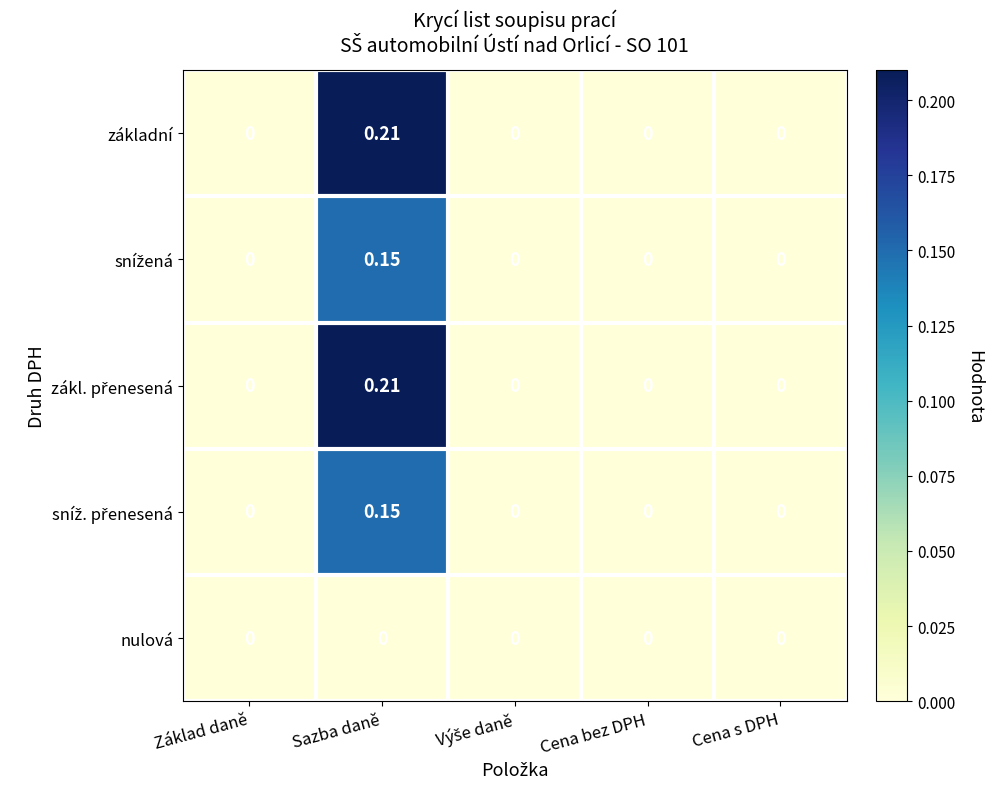

At which category is the sum across all series the highest?

Sazba daně